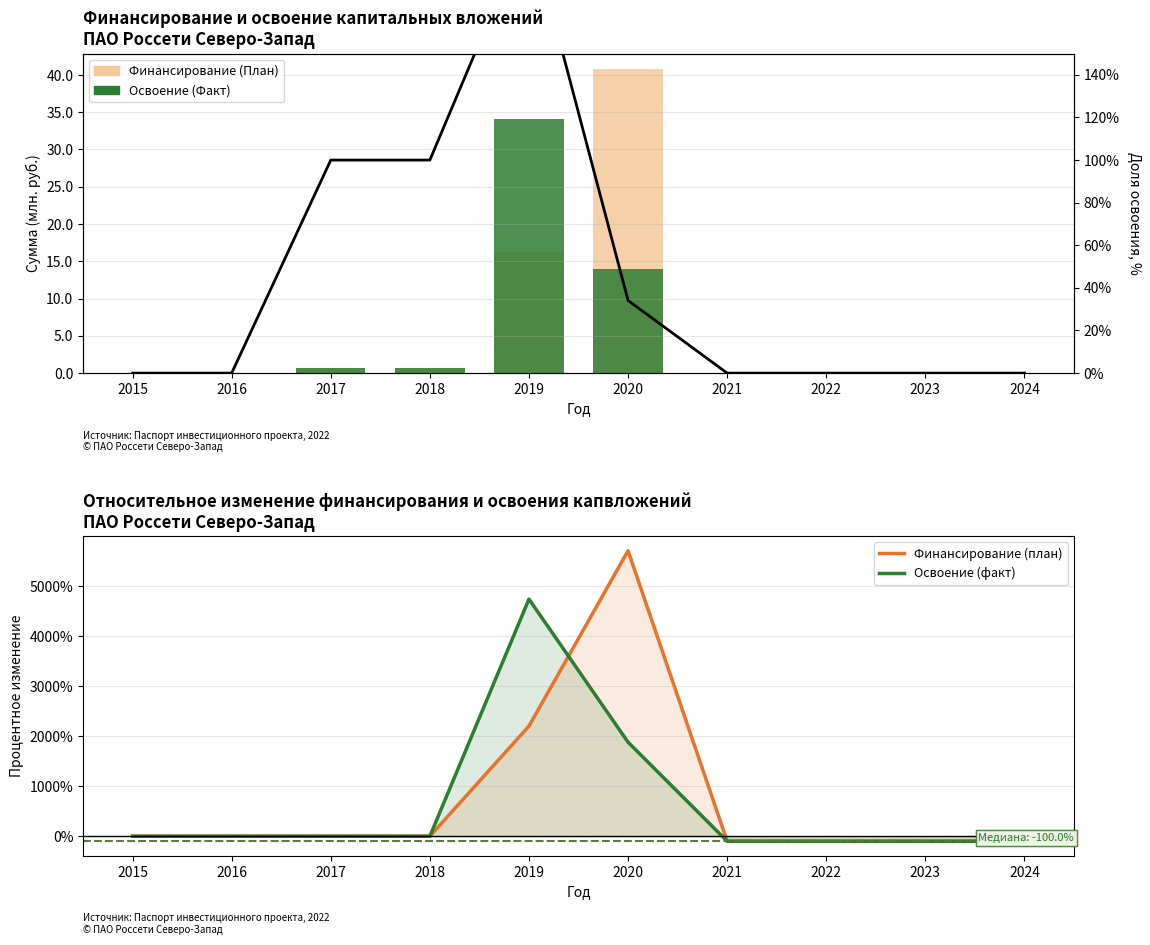

Reading left to right, what are all the values shown in this chart?

Финансирование (План): 2015=0.0	2016=0.0	2017=0.7	2018=0.7	2019=16.2	2020=40.8	2021=0.0	2022=0.0	2023=0.0	2024=0.0
Освоение (Факт): 2015=0.0	2016=0.0	2017=0.7	2018=0.7	2019=34.0	2020=13.9	2021=0.0	2022=0.0	2023=0.0	2024=0.0
Финансирование (план): 2015=0.0	2016=0.0	2017=0.0	2018=0.0	2019=2201.0	2020=5705.5	2021=-100.0	2022=-100.0	2023=-100.0	2024=-100.0
Освоение (факт): 2015=0.0	2016=0.0	2017=0.0	2018=0.0	2019=4737.9	2020=1879.0	2021=-100.0	2022=-100.0	2023=-100.0	2024=-100.0
Доля освоения (%): 2015=0.0	2016=0.0	2017=100.0	2018=100.0	2019=210.2	2020=34.1	2021=0.0	2022=0.0	2023=0.0	2024=0.0